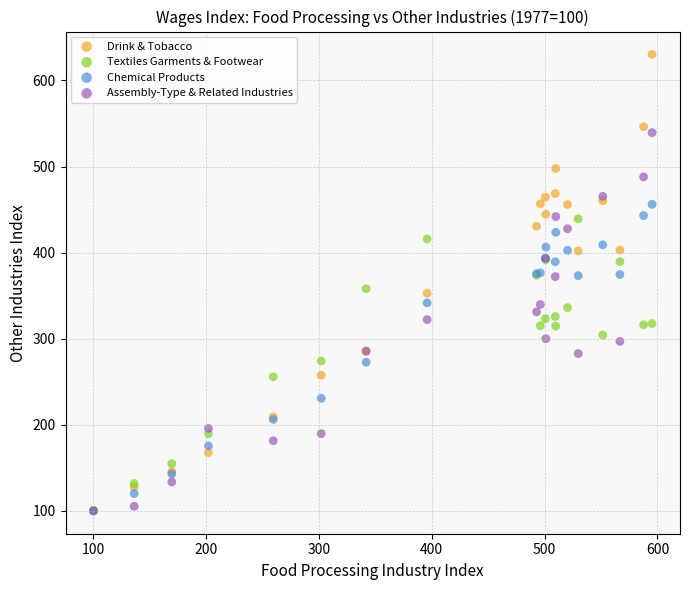

What are all the series names shown in the legend?

Drink & Tobacco, Textiles Garments & Footwear, Chemical Products, Assembly-Type & Related Industries